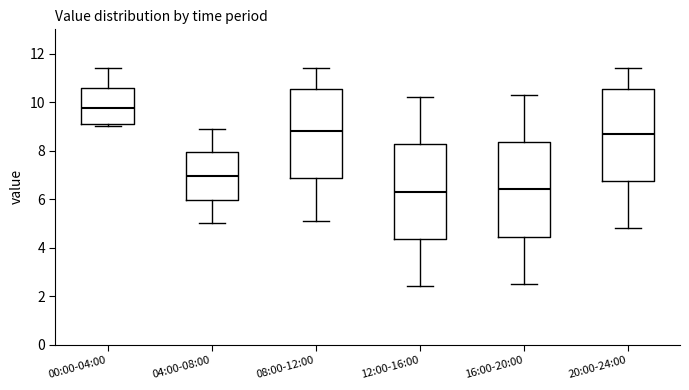

Which box has the highest median line?

00:00-04:00